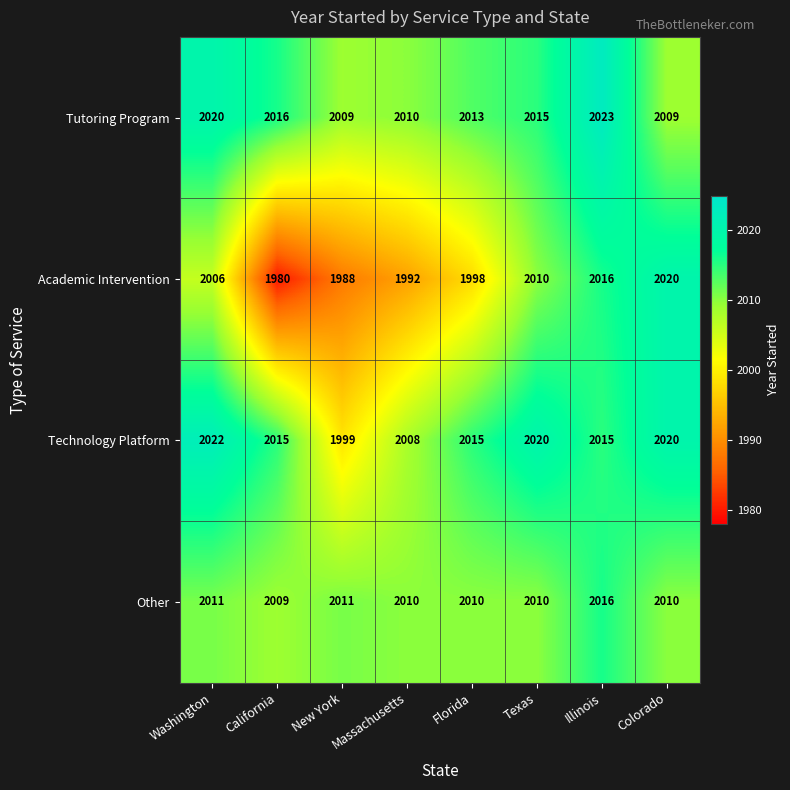

Which category has the highest value across all series?

Illinois